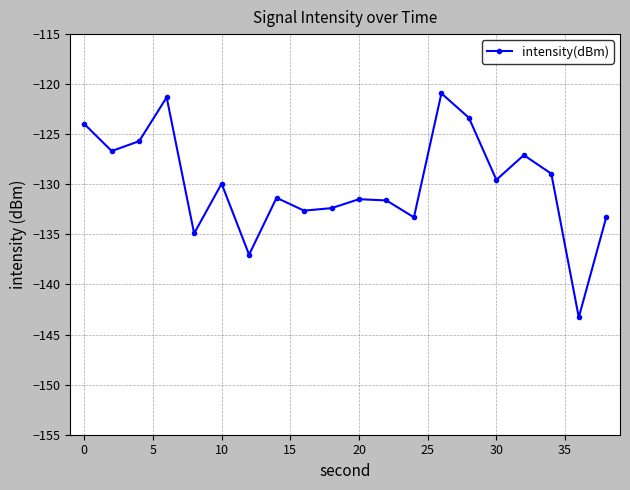

What is the sum of all values?

-2598.6